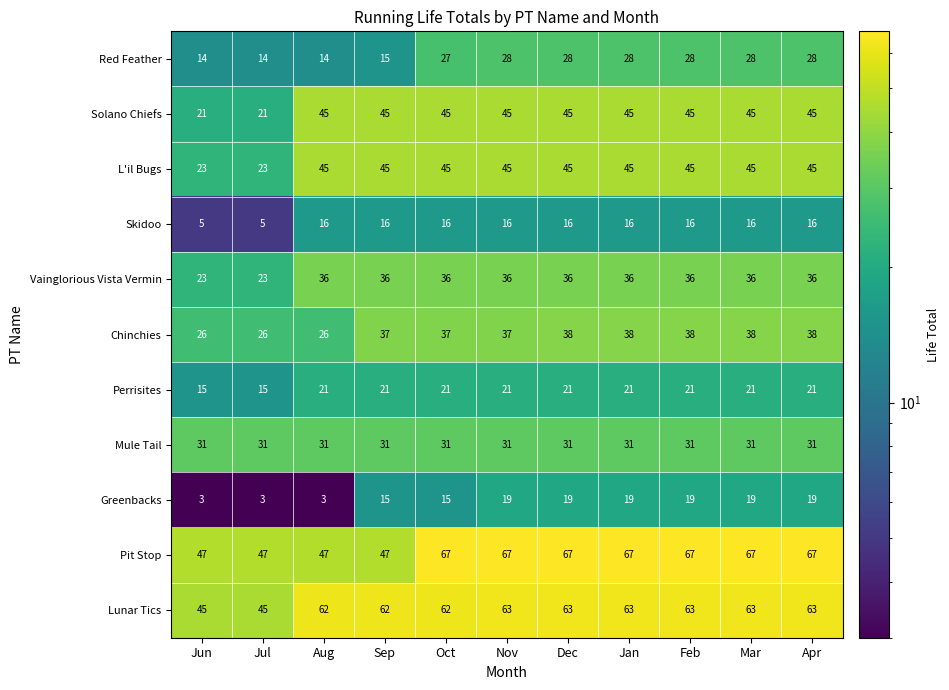

Which series has the largest total across all categories?

Pit Stop